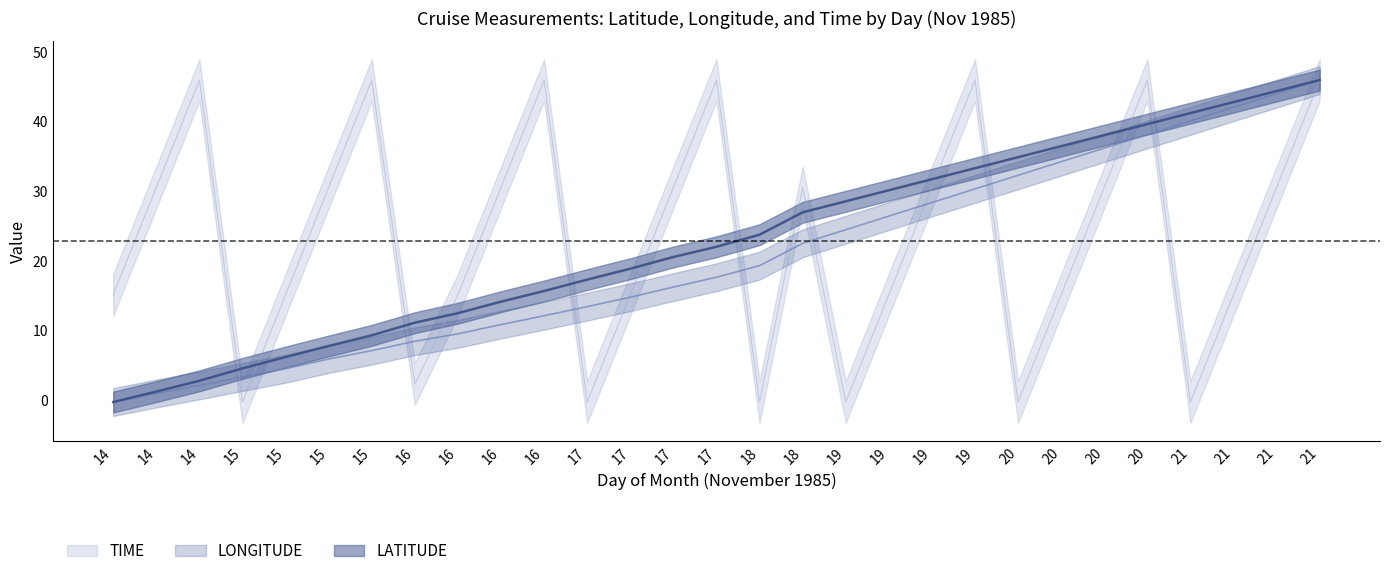

At which label is LATITUDE closest to 22?

17